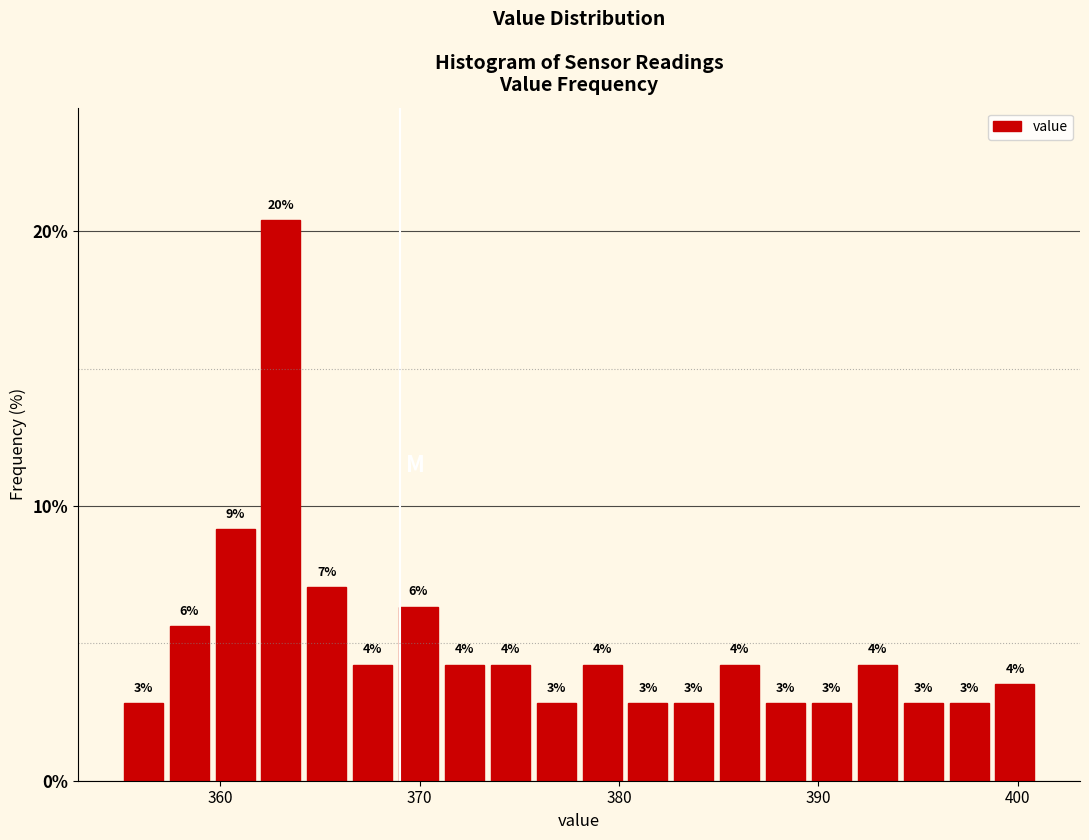

Read against the x-axis, roughly where is the centre of the tallest bar?

363